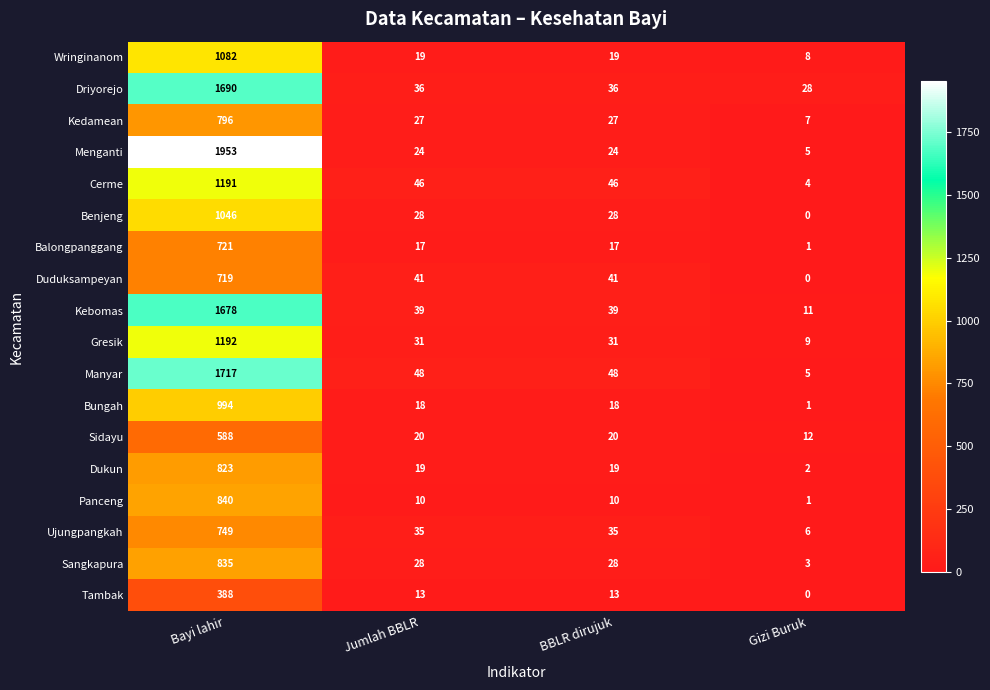

Which category has the lowest value across all series?

Gizi Buruk